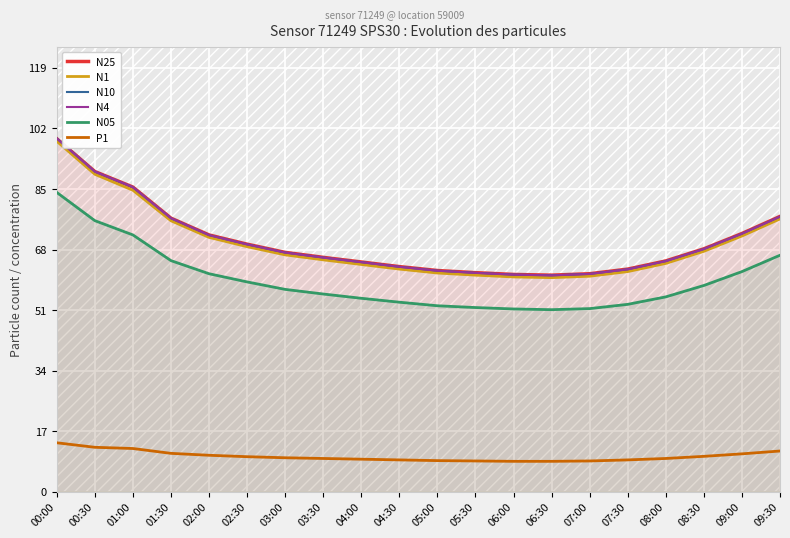

How many lines are shown in the chart?

6